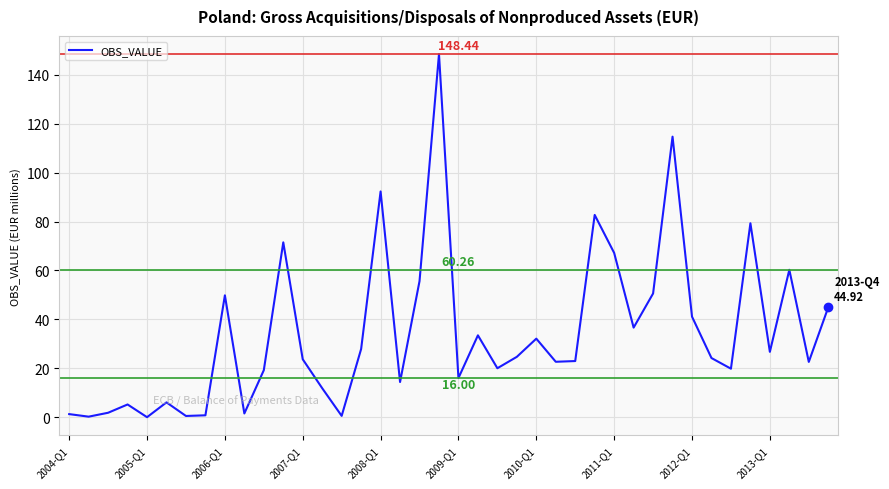

What is the difference between the maximum and minimum values?

148.4